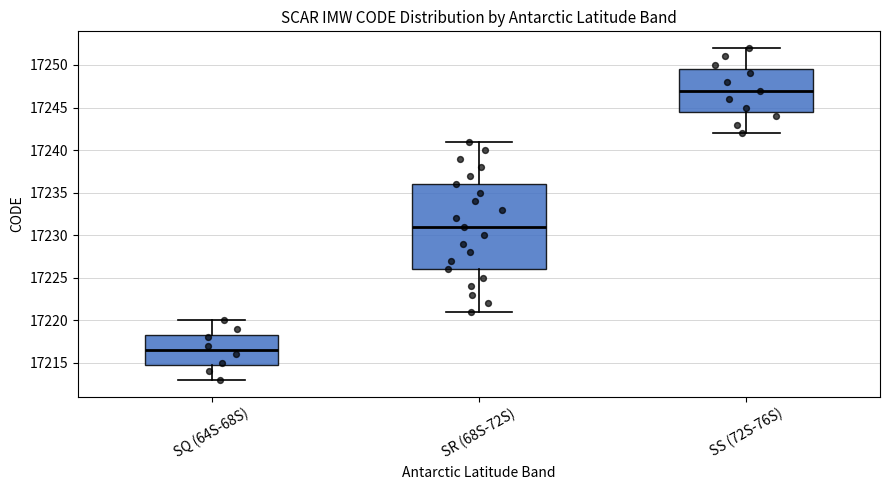

Where is the upper edge of the box for SQ (64S-68S) on the y-axis? The values are not printed on the chart, so give them approximately, as read against the axis.

17218.5